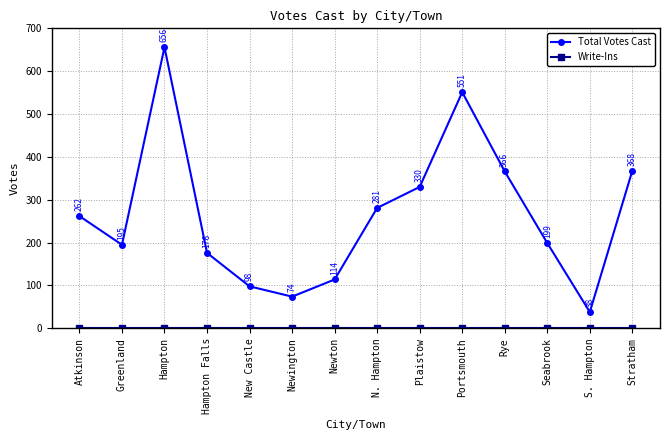

Is it true that Total Votes Cast equals 195 at Greenland?

True